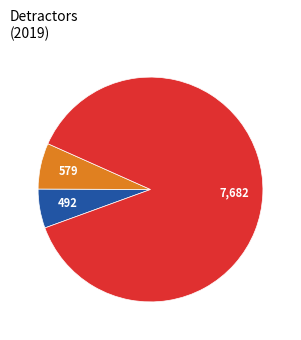

How many slices are in this pie chart?

3